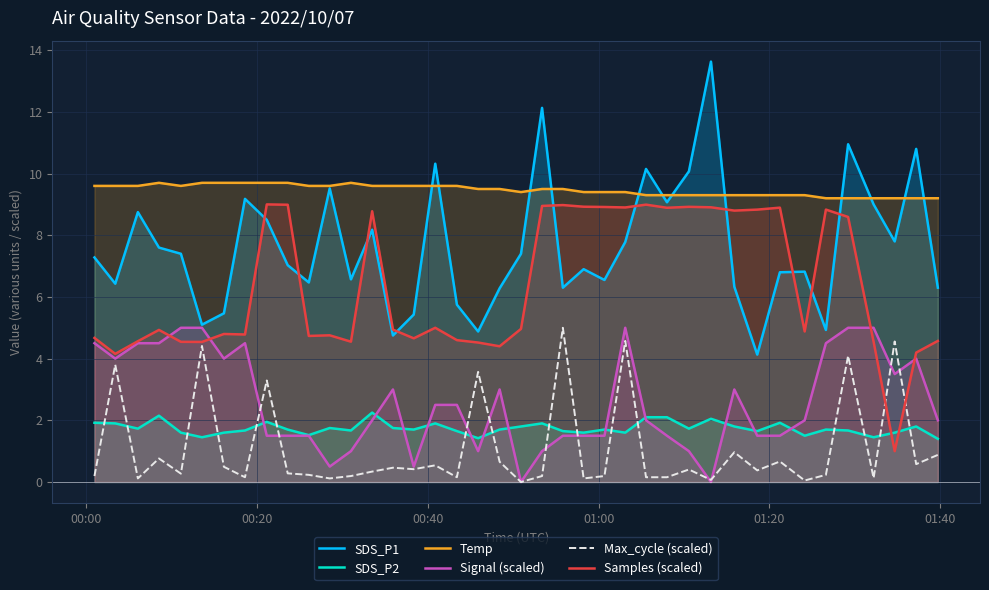

True or false: Max_cycle (scaled) and SDS_P1 cross at least once.

False